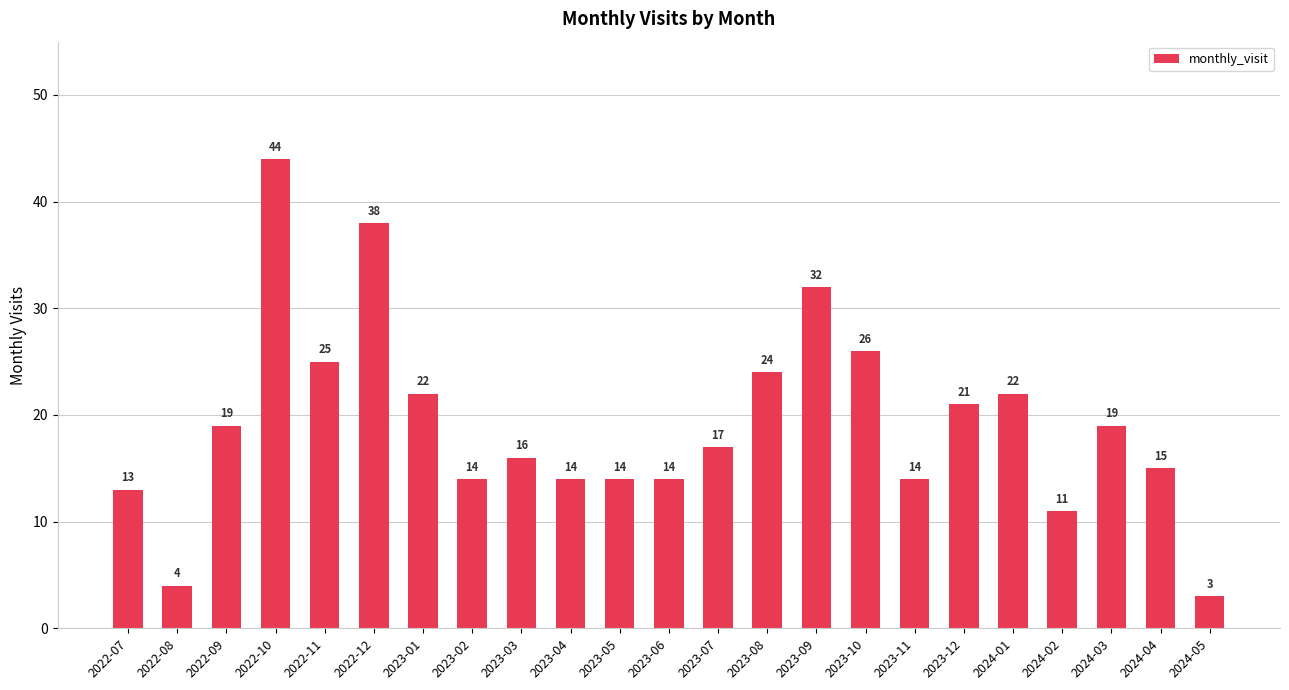

True or false: the data shows 14 at 2023-02.

True